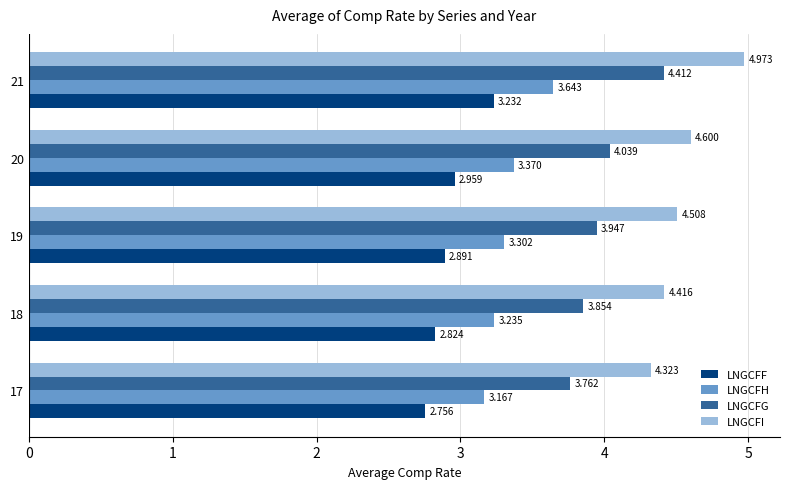

Is the value of LNGCFH at 19 greater than the value of LNGCFG at 21?

No